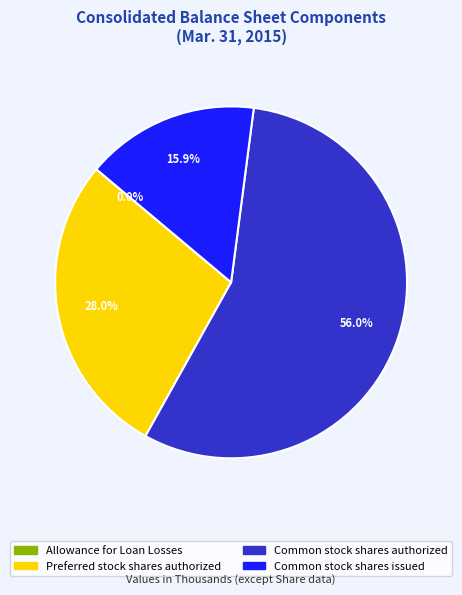

Is the sum of Preferred stock shares authorized and Common stock shares issued greater than half?

No